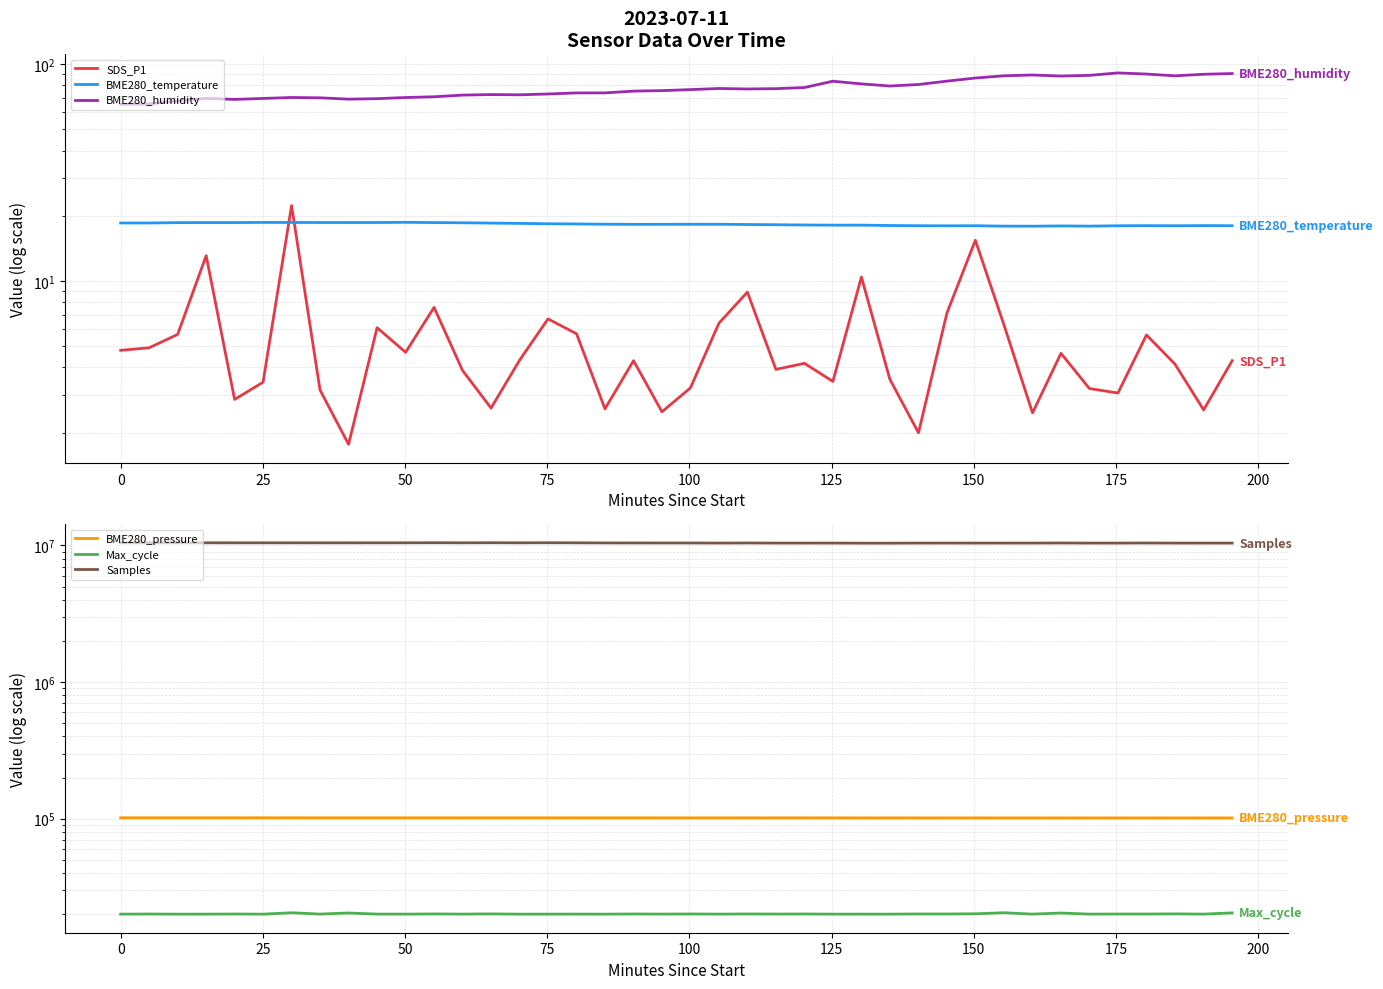

True or false: BME280_humidity and Max_cycle cross at least once.

False